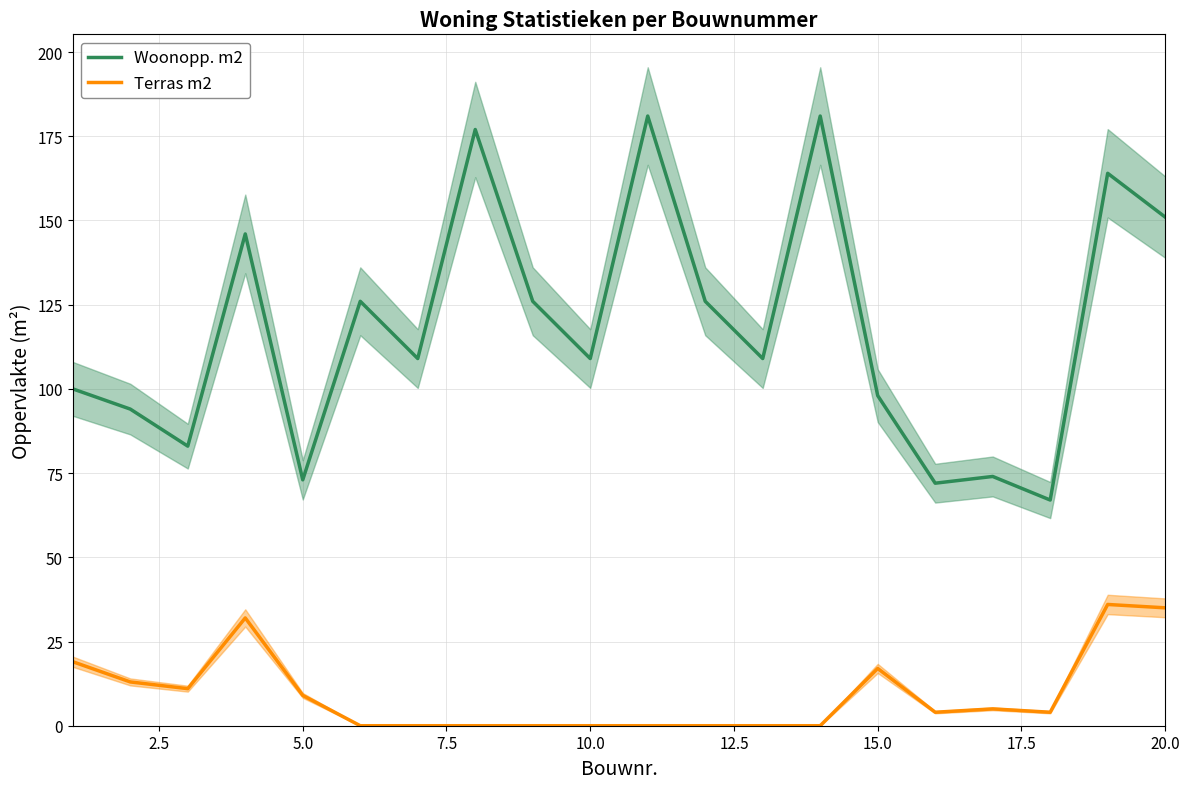

What is the difference between the maximum and minimum values in the Woonopp. m2 series?

114